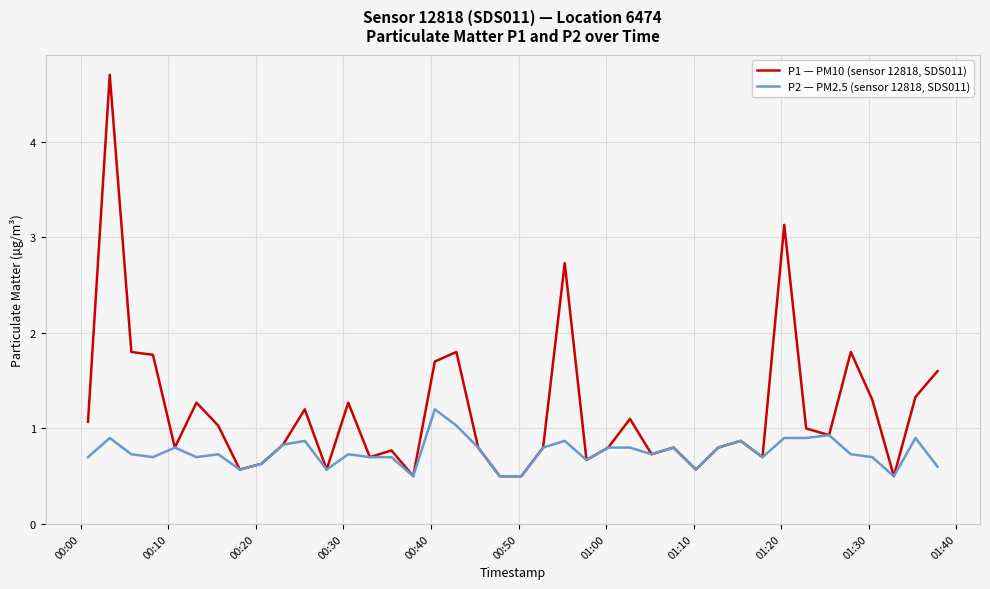

Reading right to left, transcribe all the data shown in this chart.

P1 — PM10 (sensor 12818, SDS011): 1.6	1.3	0.5	1.3	1.8	0.9	1.0	3.1	0.7	0.9	0.8	0.6	0.8	0.7	1.1	0.8	0.7	2.7	0.8	0.5	0.5	0.8	1.8	1.7	0.5	0.8	0.7	1.3	0.6	1.2	0.8	0.6	0.6	1.0	1.3	0.8	1.8	1.8	4.7	1.1
P2 — PM2.5 (sensor 12818, SDS011): 0.6	0.9	0.5	0.7	0.7	0.9	0.9	0.9	0.7	0.9	0.8	0.6	0.8	0.7	0.8	0.8	0.7	0.9	0.8	0.5	0.5	0.8	1.0	1.2	0.5	0.7	0.7	0.7	0.6	0.9	0.8	0.6	0.6	0.7	0.7	0.8	0.7	0.7	0.9	0.7